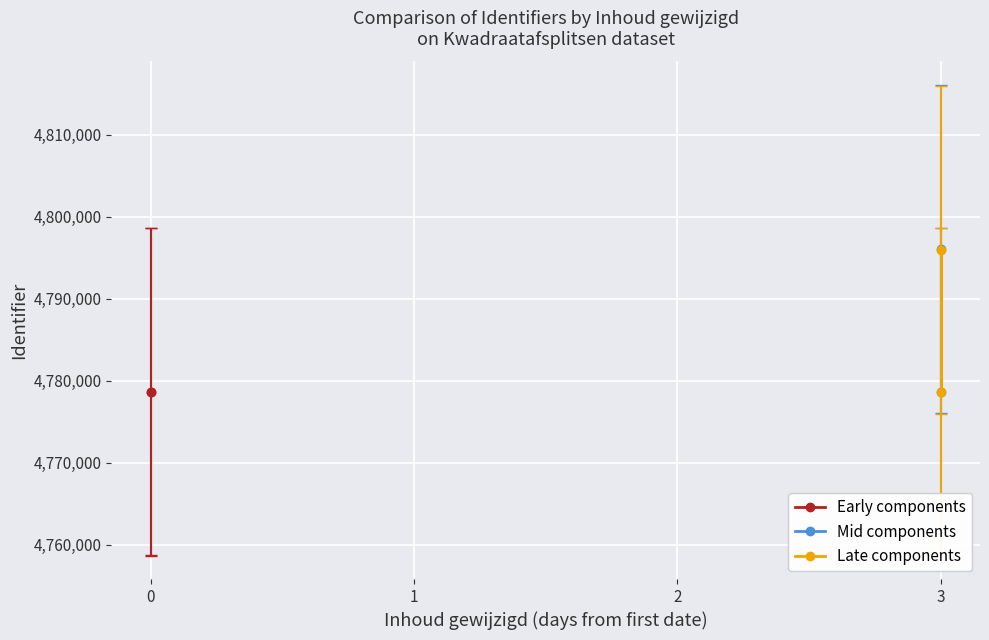

At 1, list the series in order from smallest to largest.

Early components, Late components, Mid components